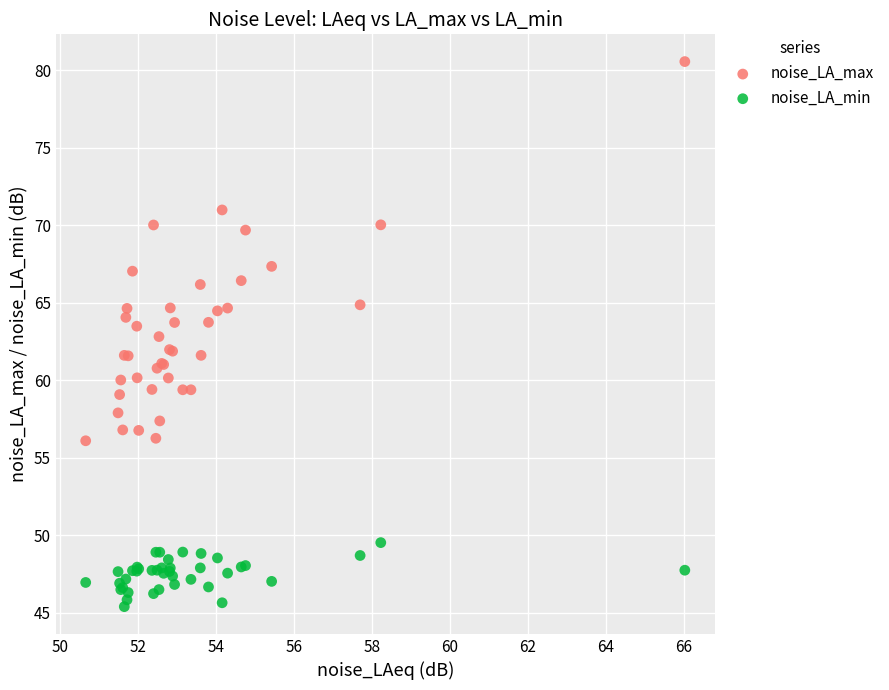

Which series has the largest Y range (max minus min)?

noise_LA_max